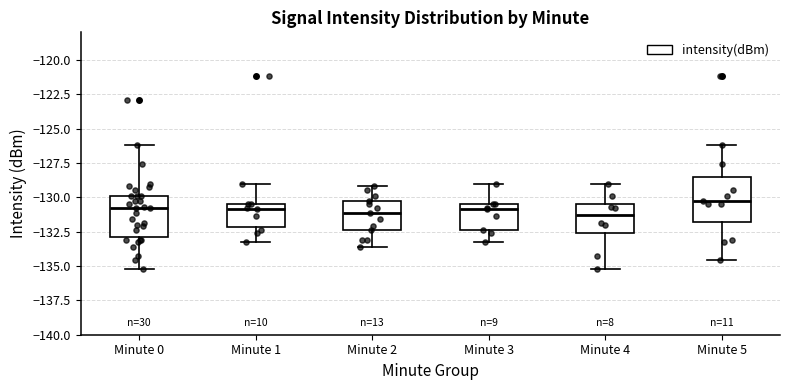

Where does the upper whisker of the box for Minute 2 end on the y-axis? The values are not printed on the chart, so give them approximately, as read against the axis.

-129.0